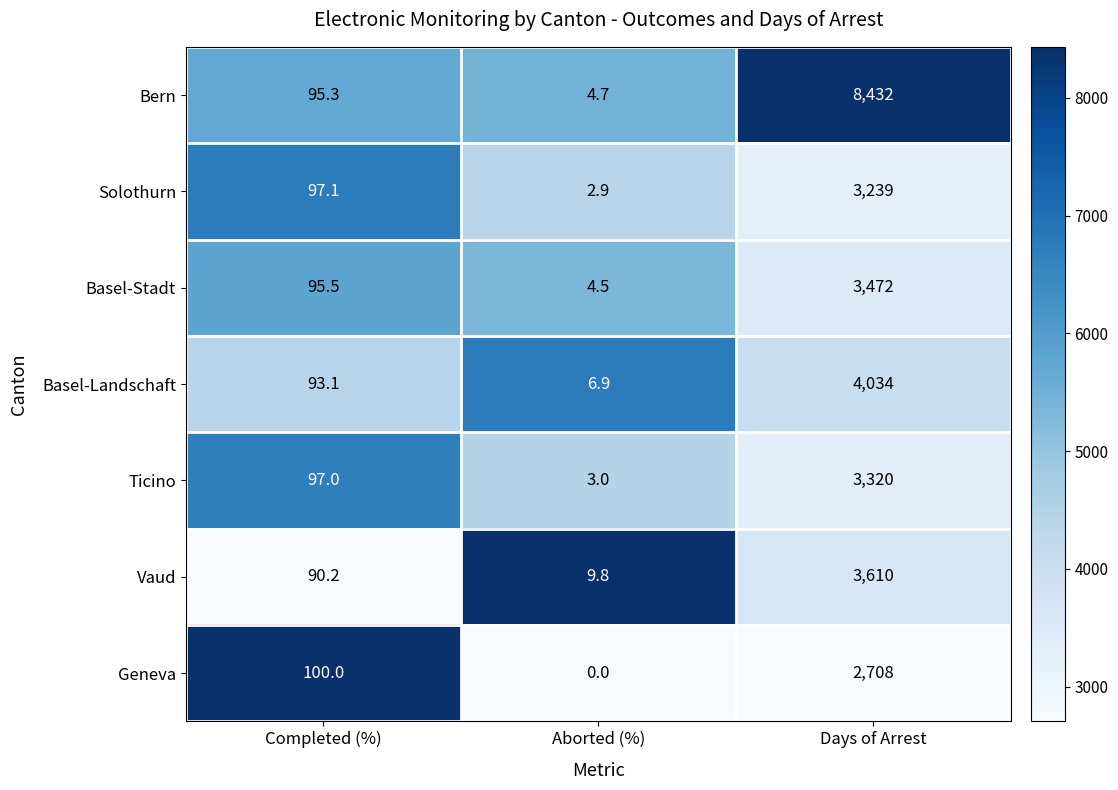

What is the sum of the Ticino values at Aborted (%) and Days of Arrest?

3323.0